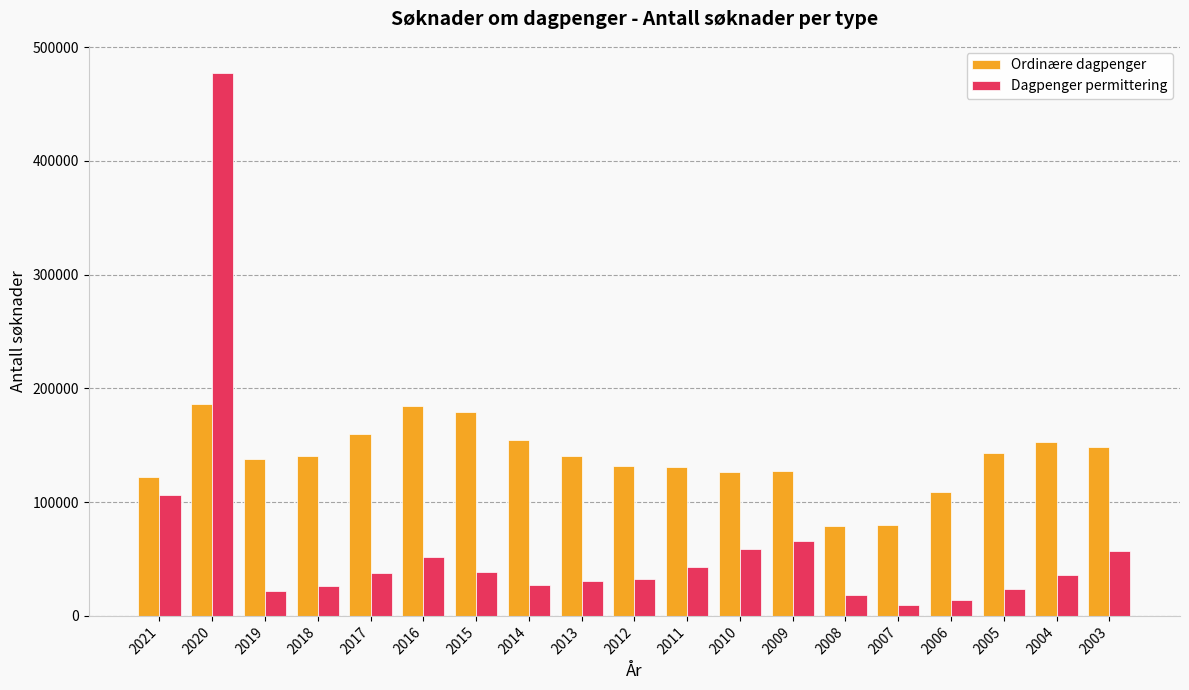

At which label does Ordinære dagpenger first exceed 140493?

2020